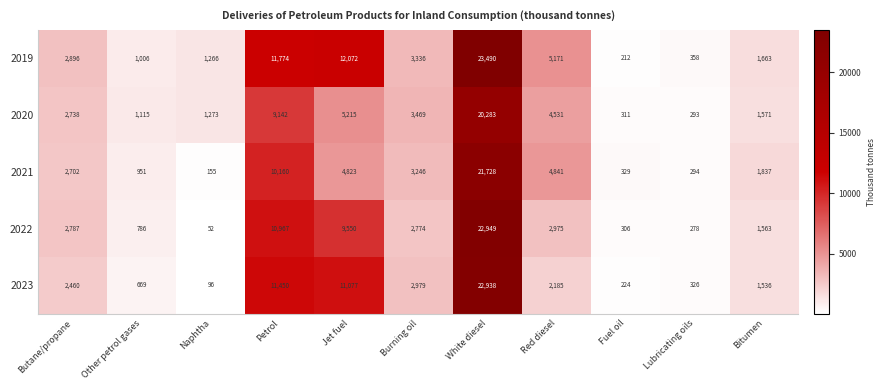

What is the maximum value shown in the chart?

23490